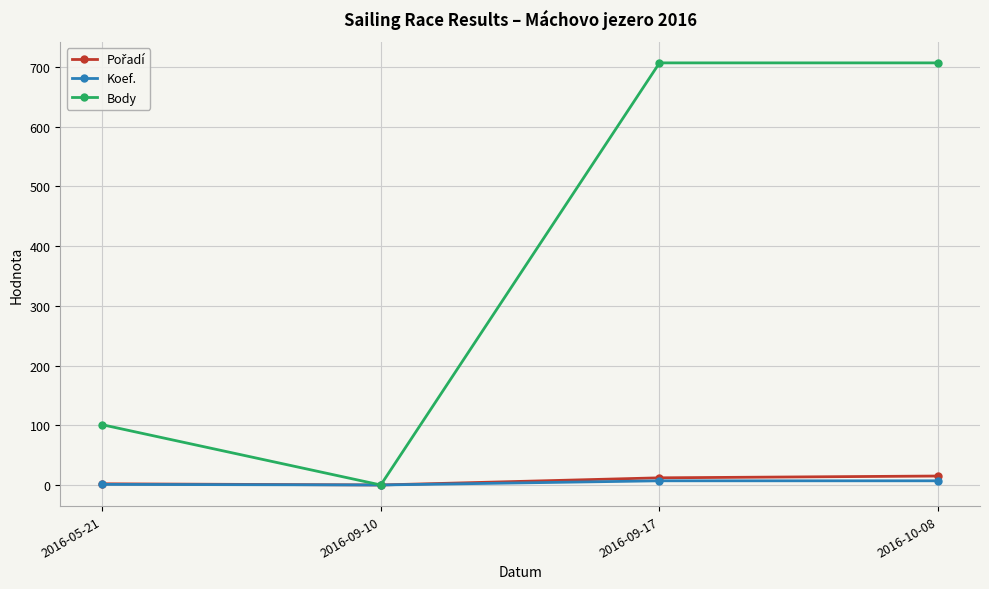

The value of Body at 2016-10-08 is 384. True or false?

False